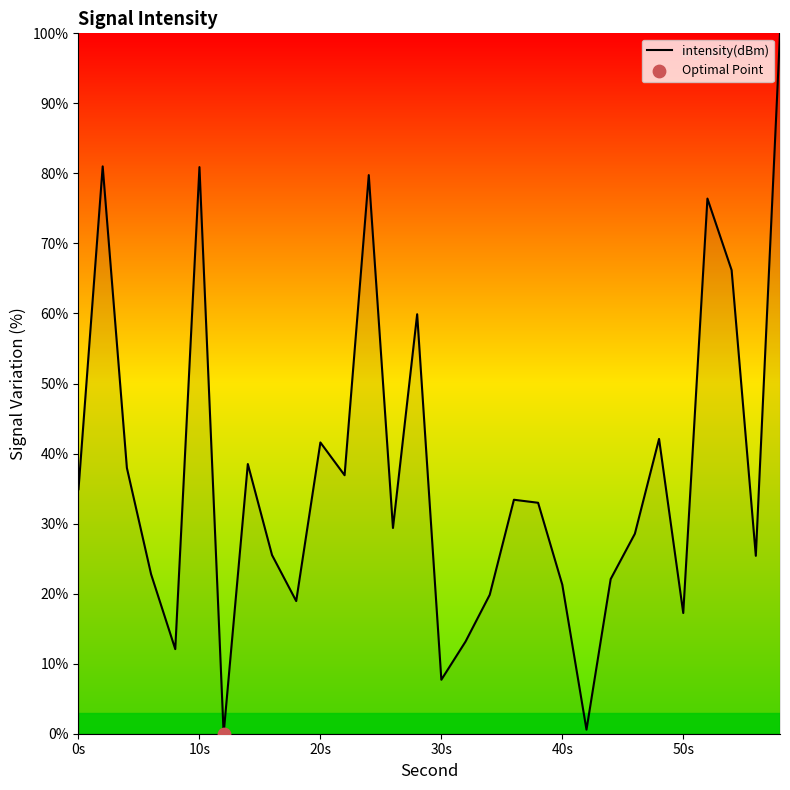

What is the maximum value shown in the chart?

100.0